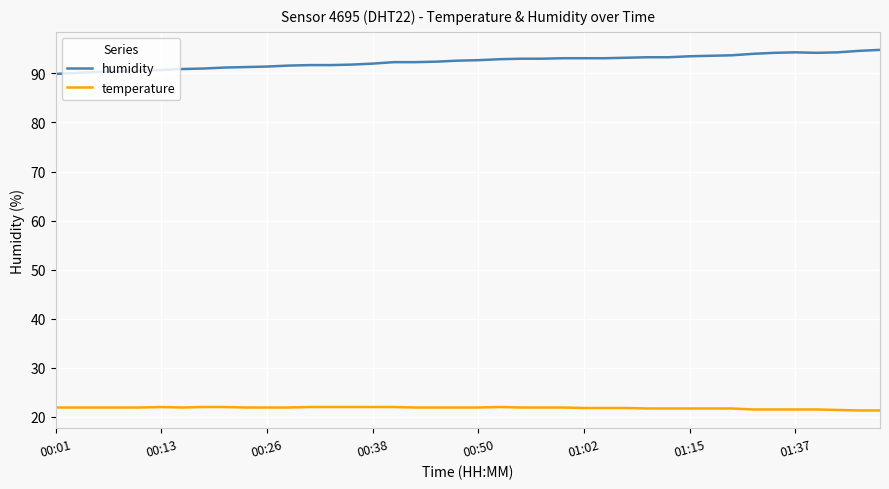

True or false: temperature and humidity cross at least once.

False